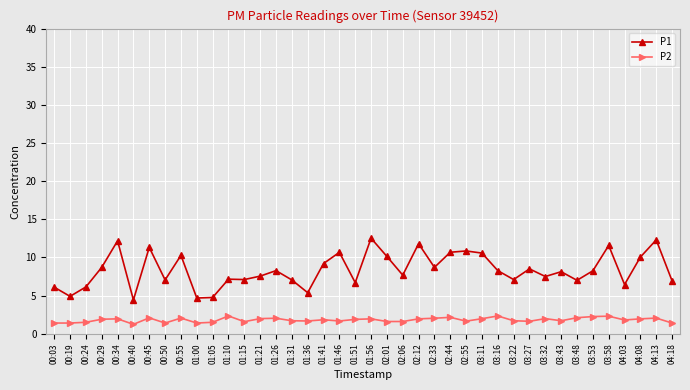

Where is the first local minimum for P1?

00:19